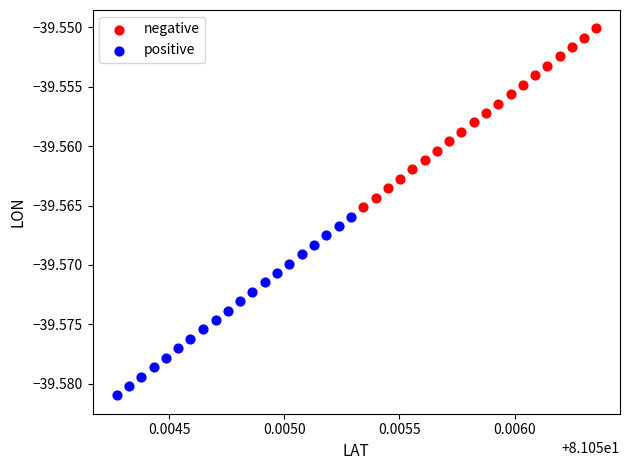

Which series contains the lowest Y value?

positive